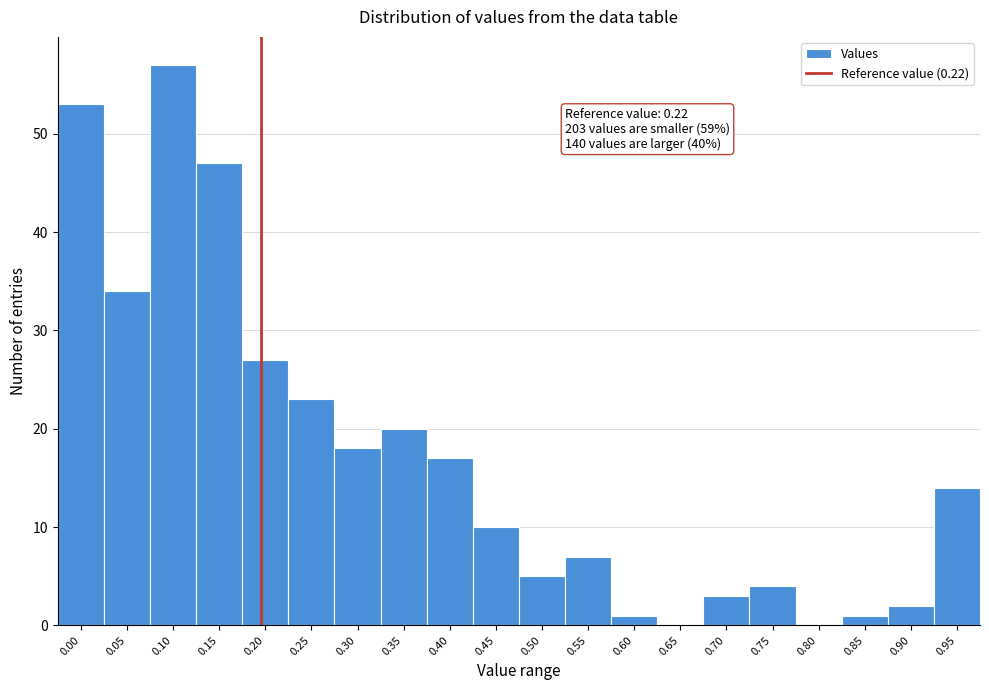

Reading right to left, extract all data points from this chart.

0.95=14	0.90=2	0.85=1	0.80=0	0.75=4	0.70=3	0.65=0	0.60=1	0.55=7	0.50=5	0.45=10	0.40=17	0.35=20	0.30=18	0.25=23	0.20=27	0.15=47	0.10=57	0.05=34	0.00=53